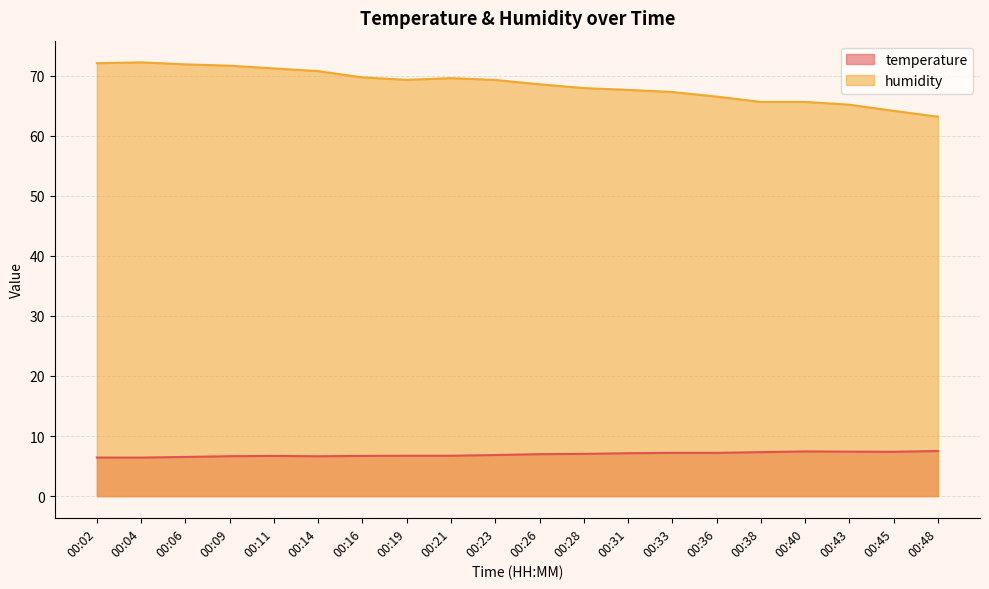

Is it true that humidity equals 69.6 at 00:21?

True